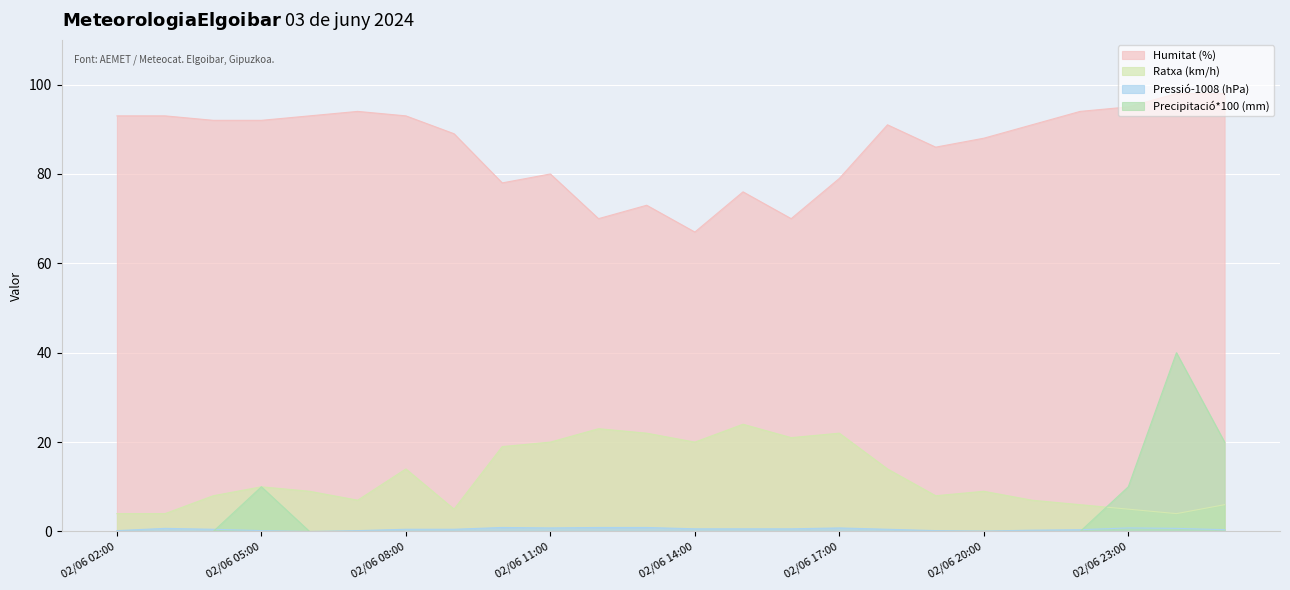

How many values in the Humitat (%) series are below 91?

11